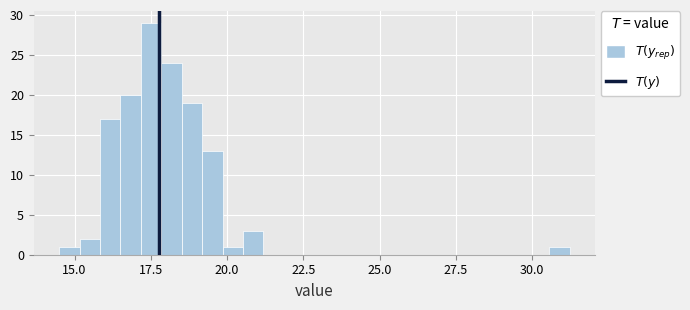

Around what value on the x-axis is the tallest bar? Give the approximate position of its centre, as read against the axis.

17.5